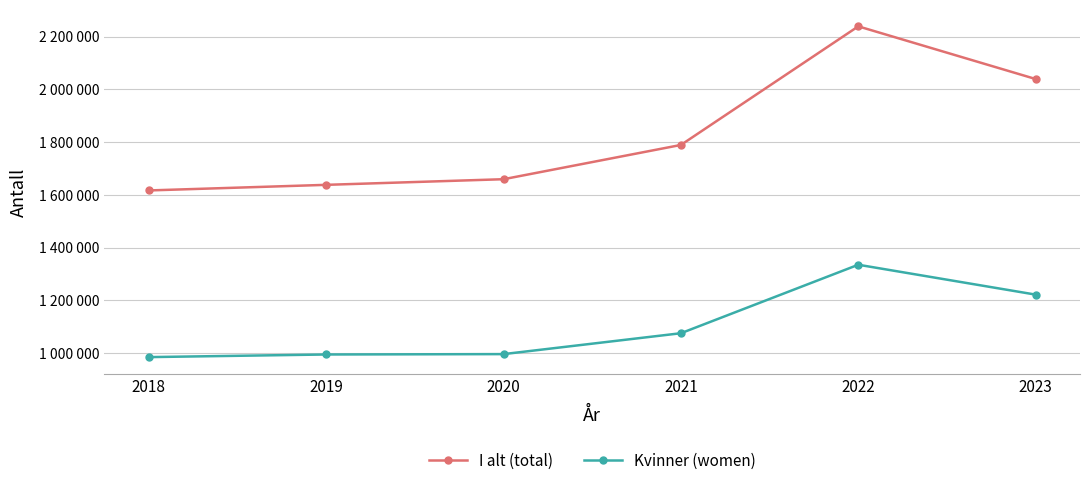

Which series has the largest total across all categories?

I alt (total)